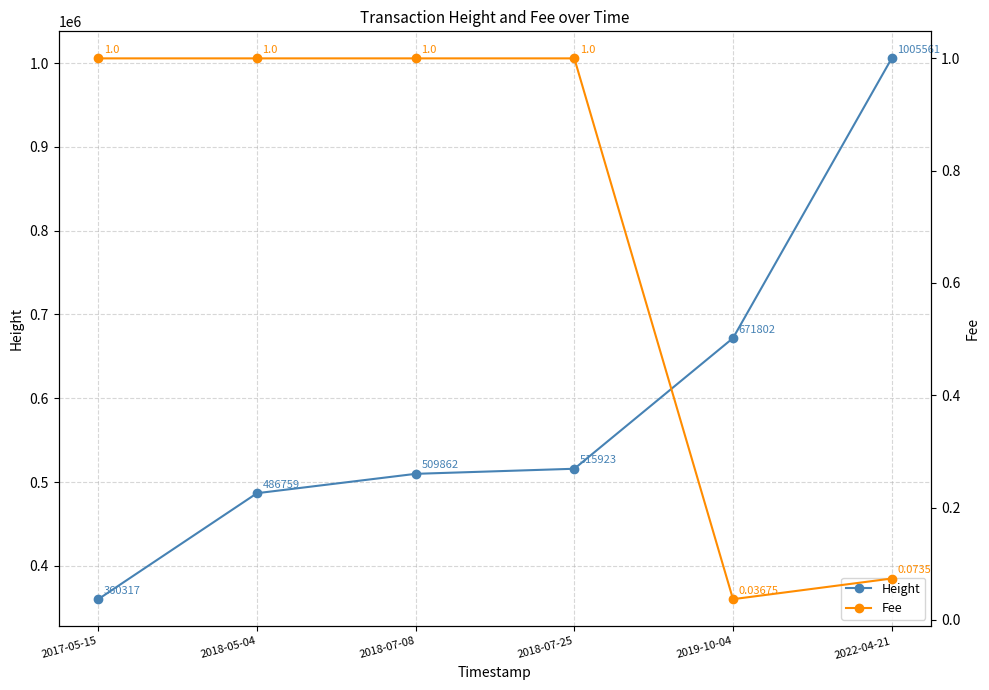

True or false: Fee and Height cross at least once.

False